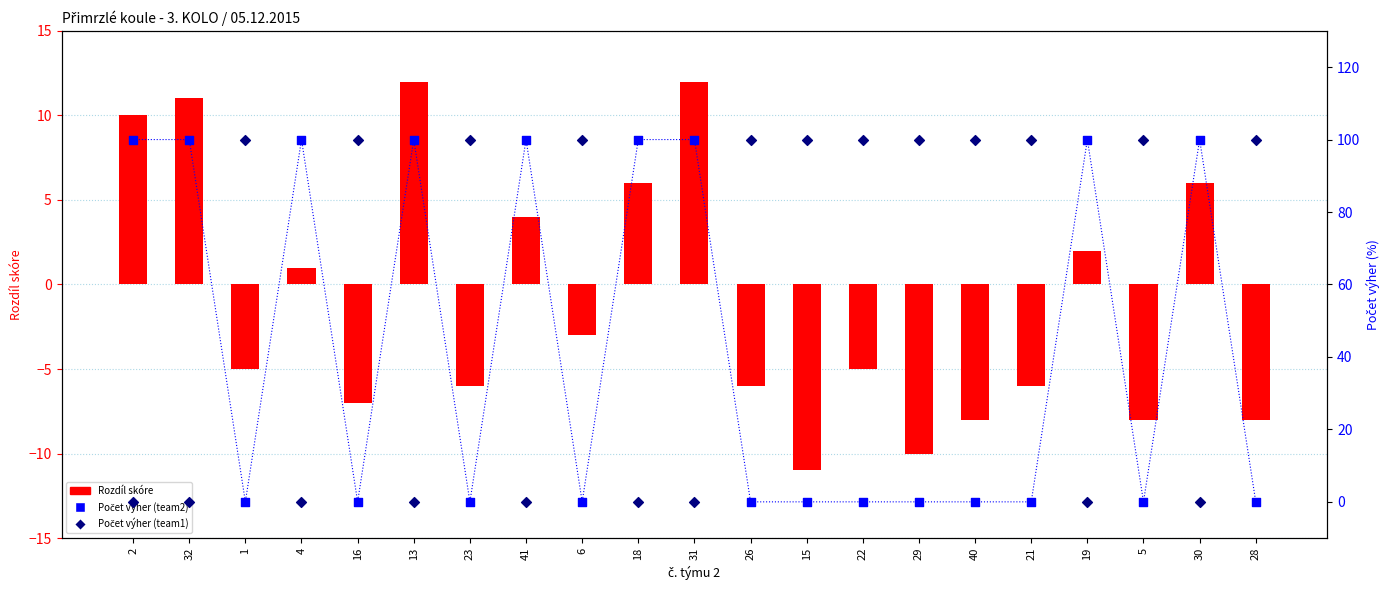

Is the value of Rozdíl skóre at 30 greater than the value of Počet výher (team1) at 28?

No